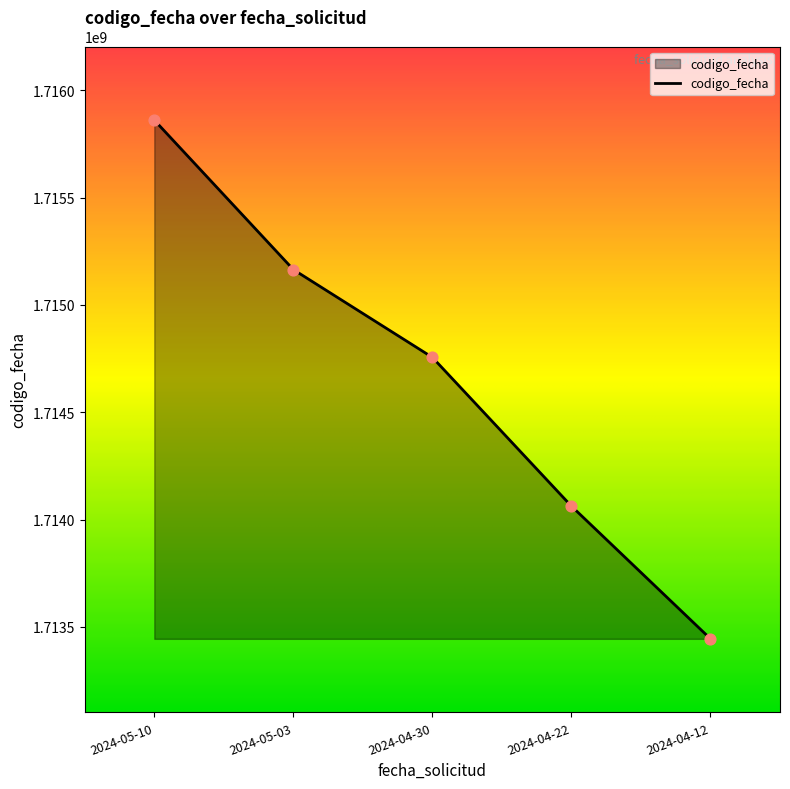

What is the change in value from 2024-05-10 to 2024-04-12?

-2417648